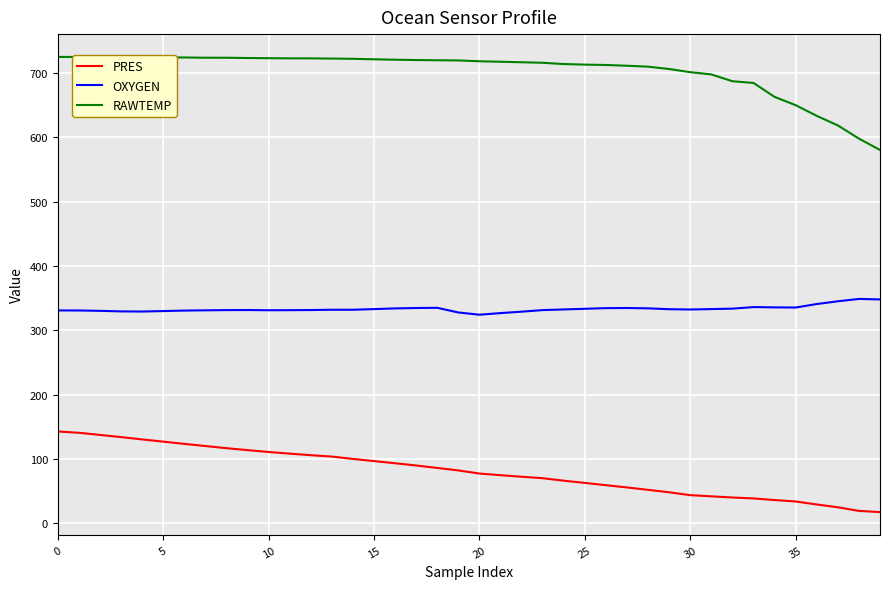

What is the difference between the maximum and minimum values in the PRES series?

125.4